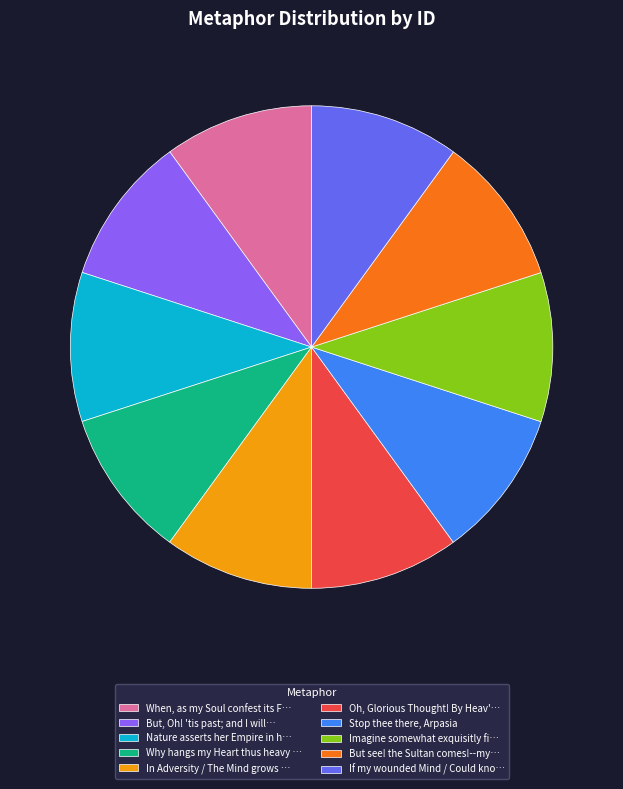

Is the sum of Why hangs my Heart thus heavy … and But, Oh! 'tis past; and I will… greater than half?

No